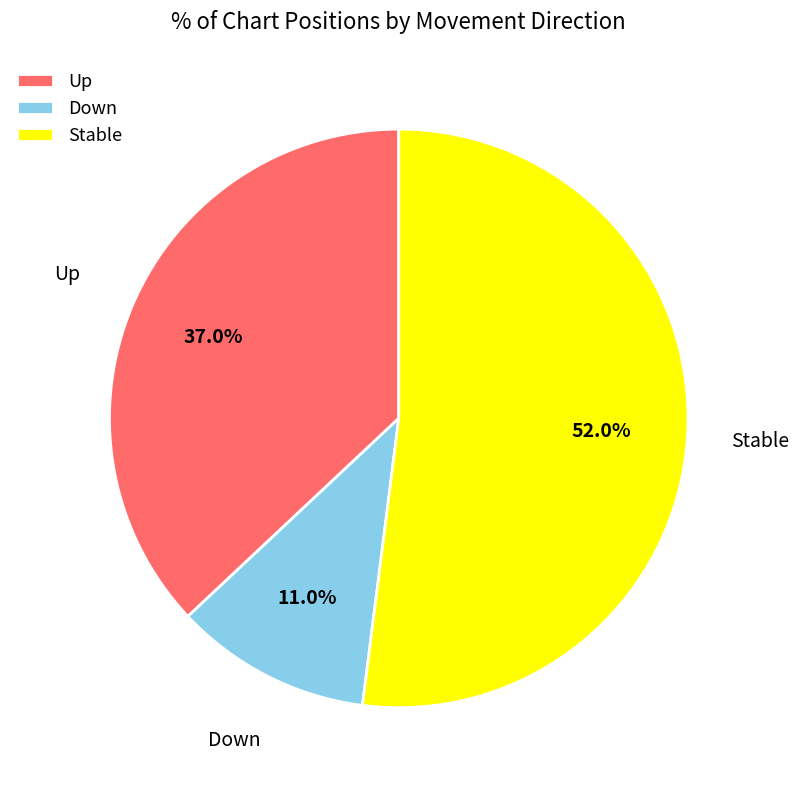

Which category accounts for the majority?

Stable